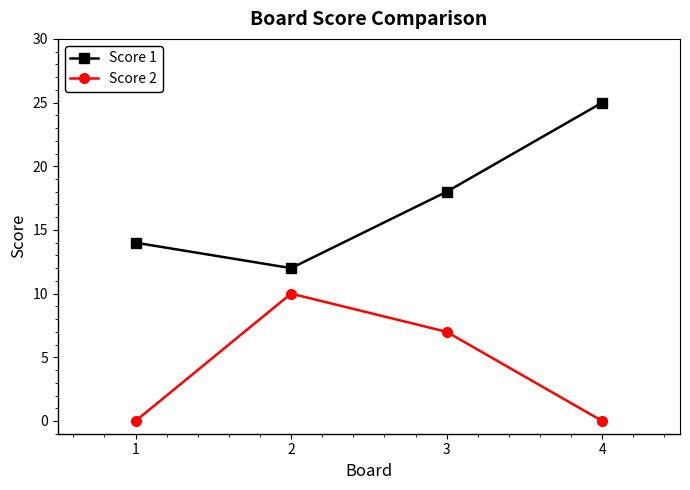

What is the approximate value of Score 2 at 2?

10